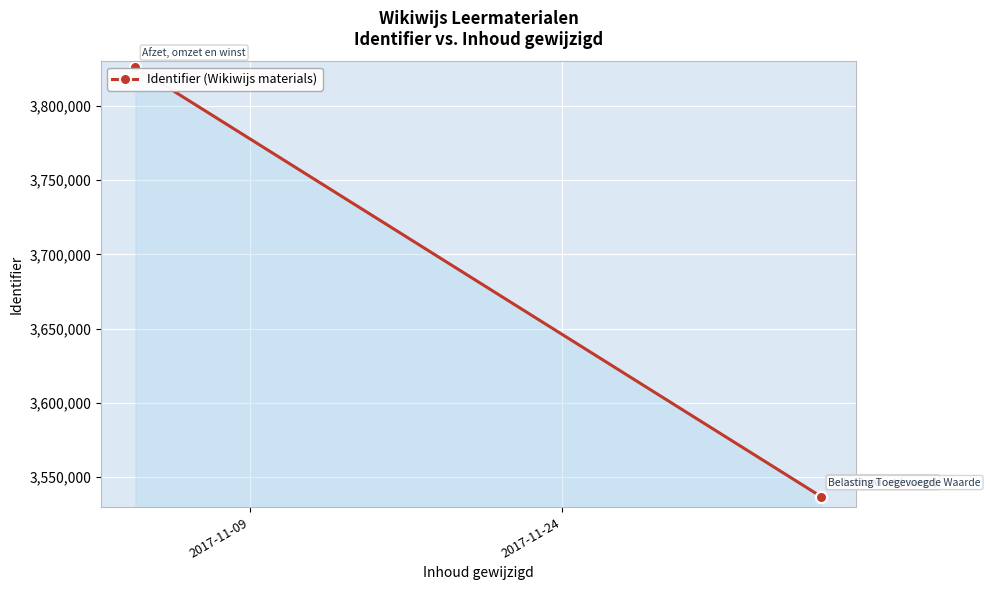

Count the number of categories in the chart.

3